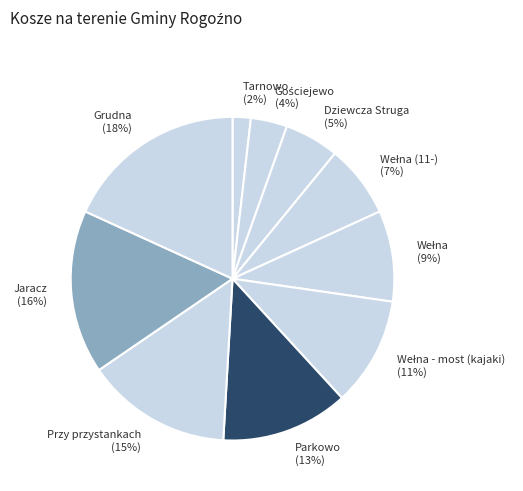

True or false: Parkowo accounts for 13% of the total.

True